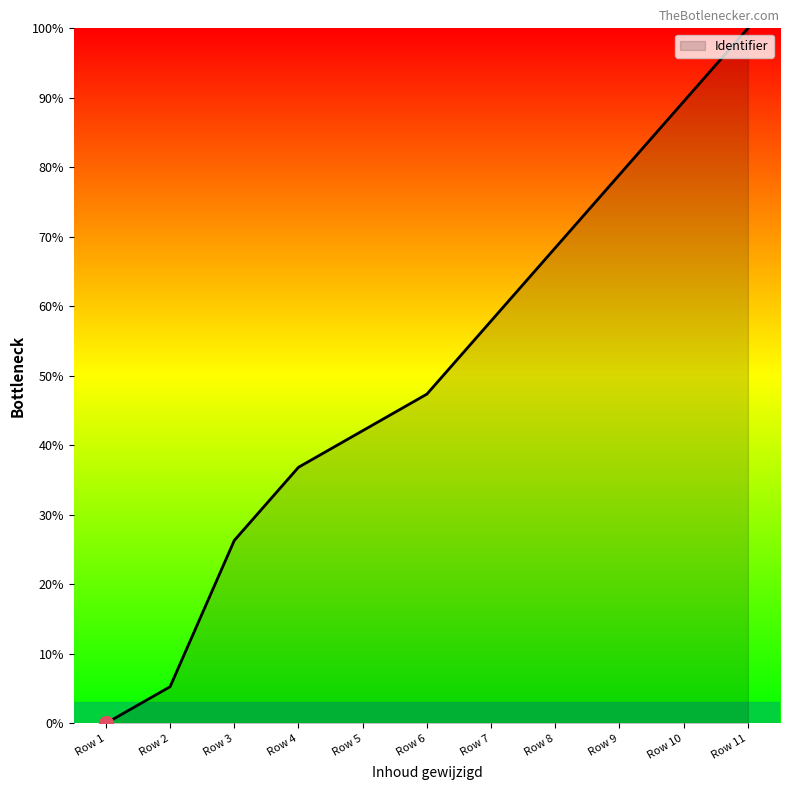

What is the change in value from Row 5 to Row 10?

+47.4